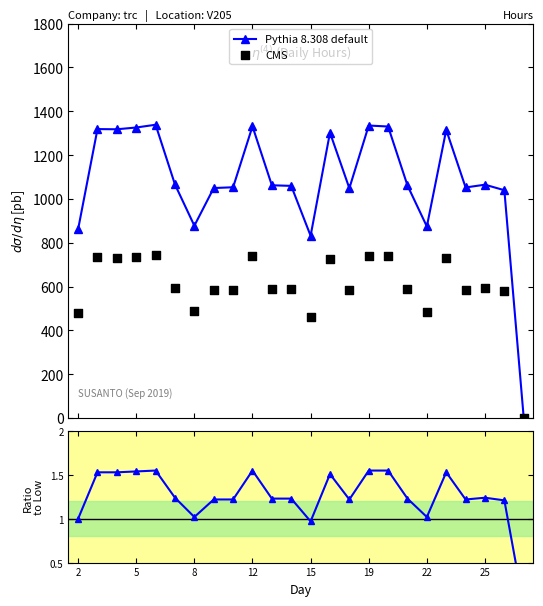

Is the value of CMS at 23 greater than the value of Pythia 8.308 default at 5?

No